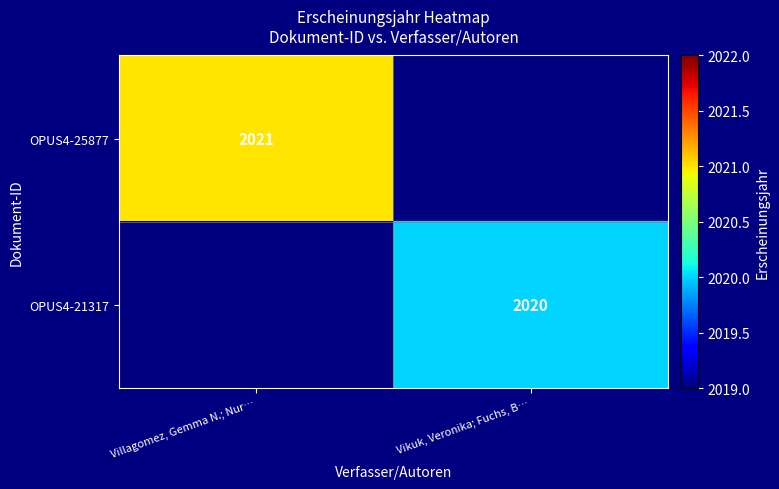

At which category is the sum across all series the highest?

Villagomez, Gemma N.; Nur…